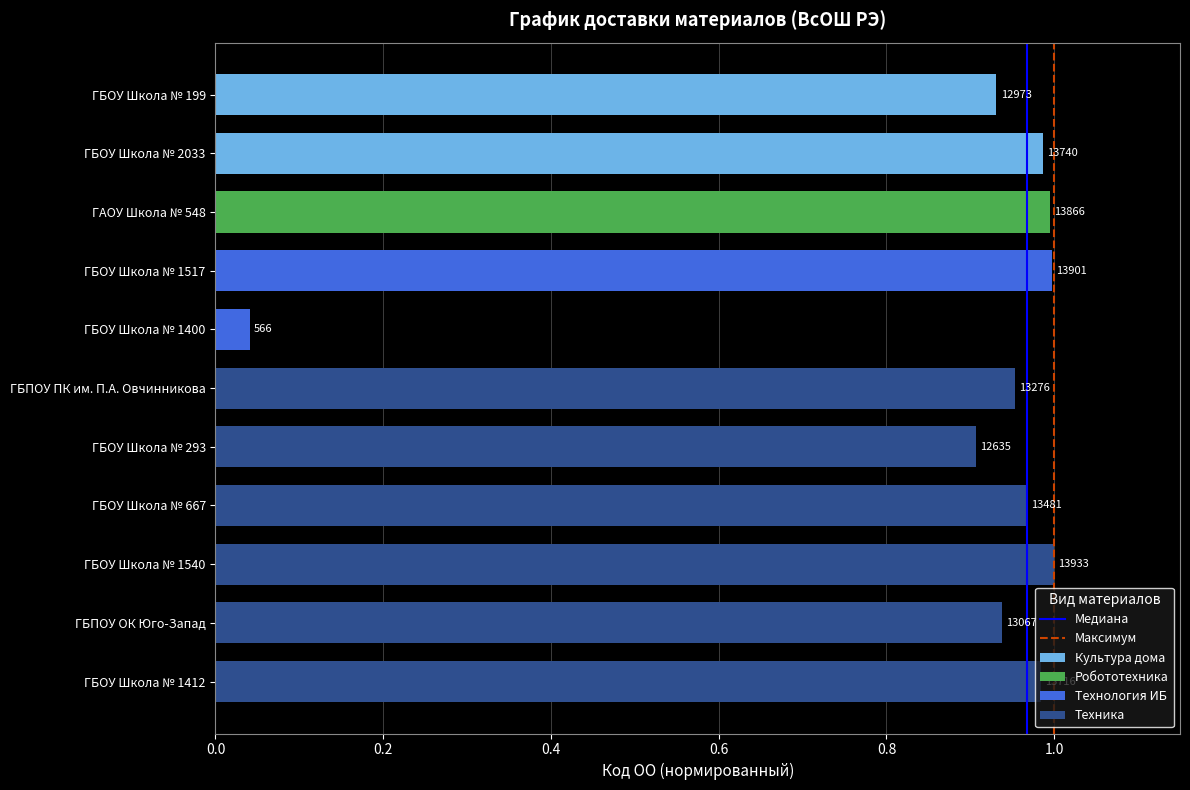

Between 0.2 and 0.0, which is larger?

0.2